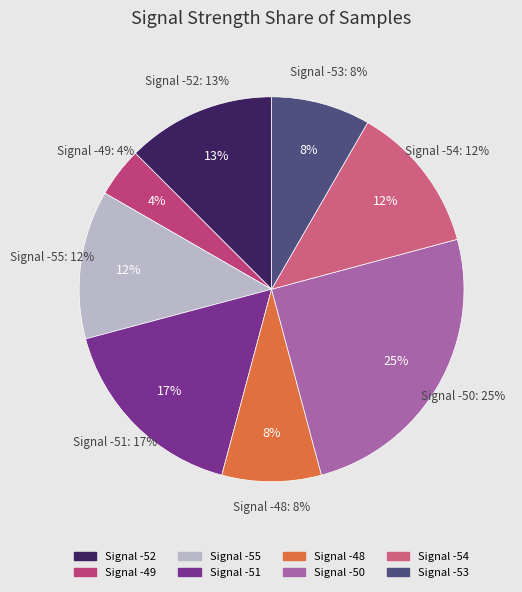

Is the sum of -55 and -48 greater than half?

No